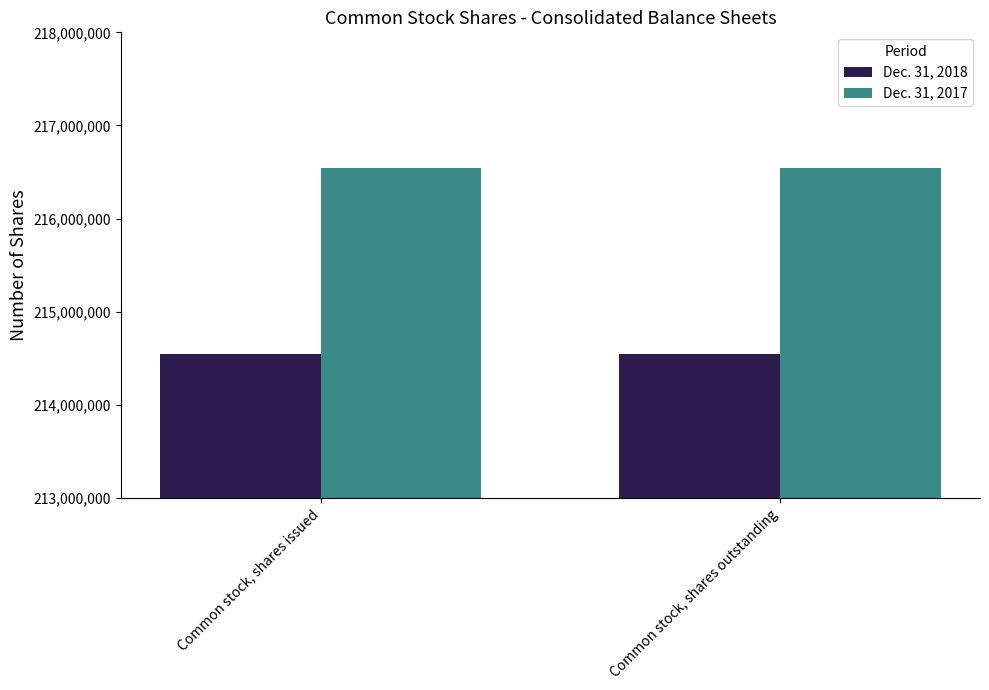

At how many categories does at least one series exceed 214764268?

2